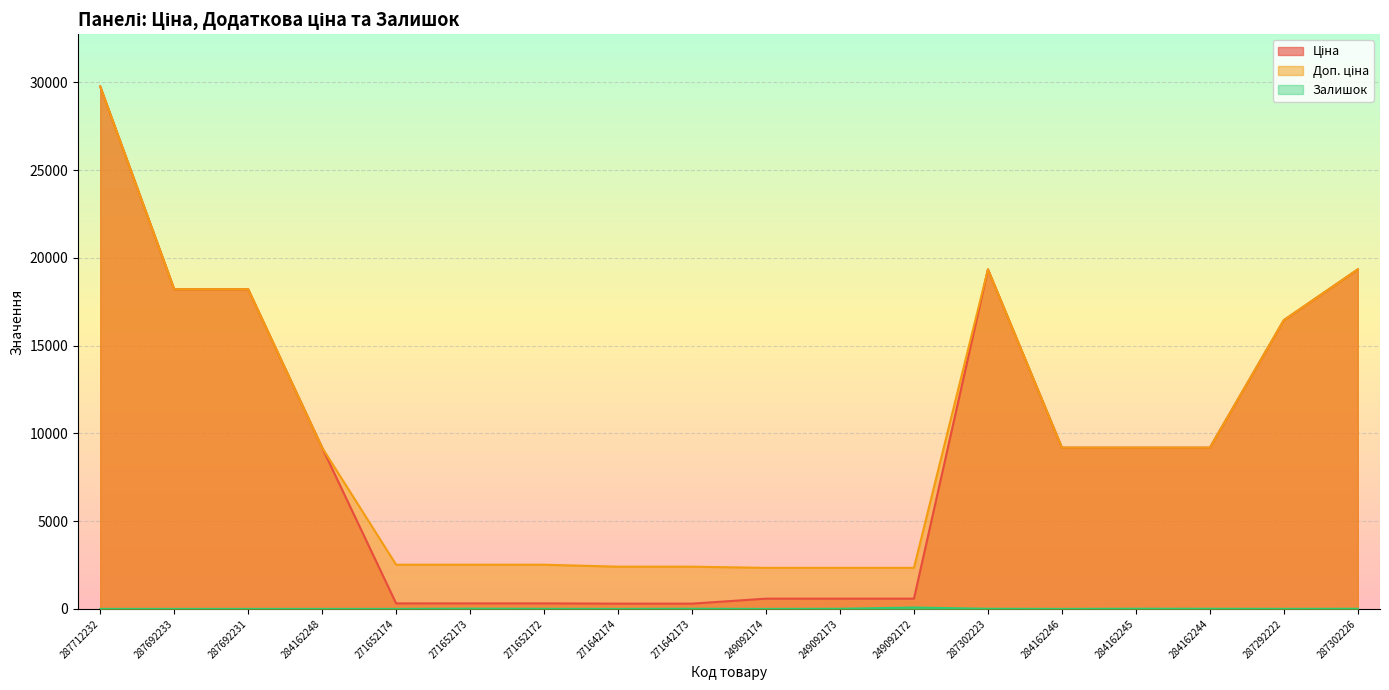

Reading left to right, list all the values displayed in this chart.

Ціна: 287712232=29761.5	287692233=18212.0	287692231=18212.0	284162248=9185.1	271652174=314.7	271652173=314.7	271652172=314.7	271642174=300.6	271642173=300.6	249092174=584.9	249092173=584.9	249092172=584.9	287302223=19343.1	284162246=9185.1	284162245=9185.1	284162244=9185.1	287292222=16448.2	287302226=19343.1
Доп. ціна: 287712232=29761.5	287692233=18212.0	287692231=18212.0	284162248=9185.1	271652174=2517.5	271652173=2517.5	271652172=2517.5	271642174=2405.2	271642173=2405.2	249092174=2339.7	249092173=2339.7	249092172=2339.7	287302223=19343.1	284162246=9185.1	284162245=9185.1	284162244=9185.1	287292222=16448.2	287302226=19343.1
Залишок: 287712232=0.0	287692233=0.0	287692231=0.0	284162248=0.0	271652174=0.0	271652173=14.0	271652172=6.0	271642174=0.0	271642173=9.0	249092174=0.0	249092173=8.0	249092172=78.0	287302223=8.0	284162246=0.0	284162245=11.0	284162244=9.0	287292222=3.0	287302226=8.0